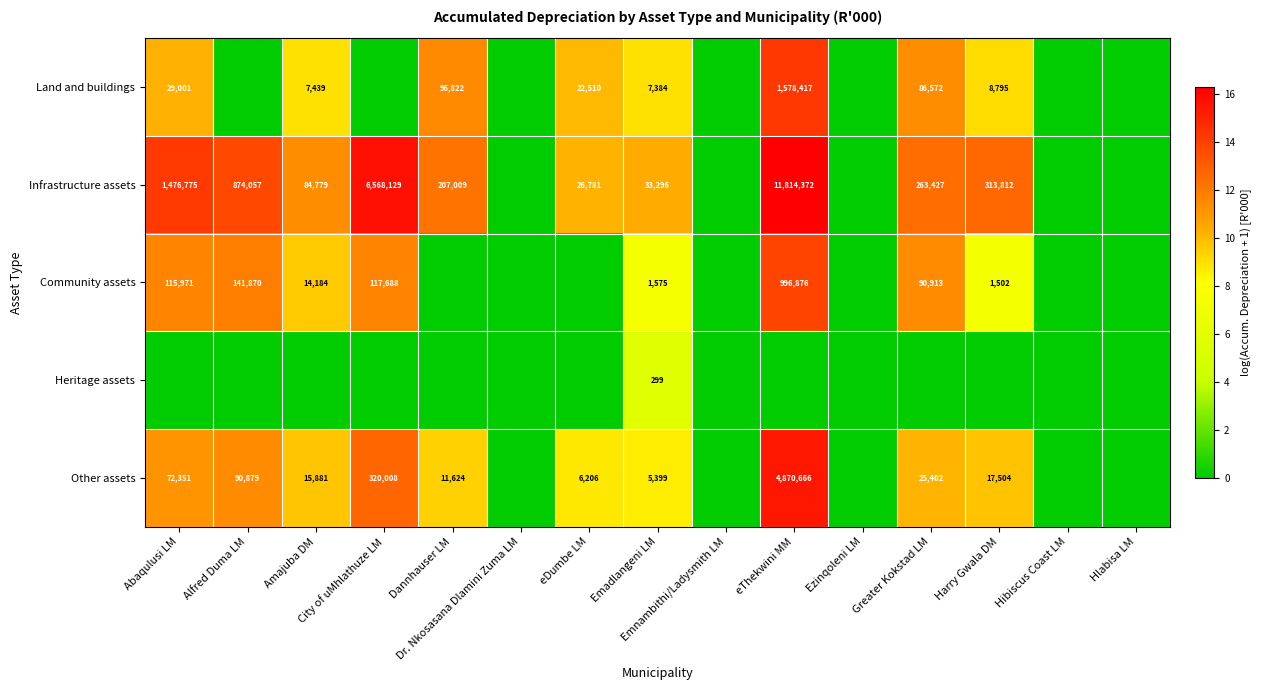

At which label is Community assets closest to 6?

Harry Gwala DM